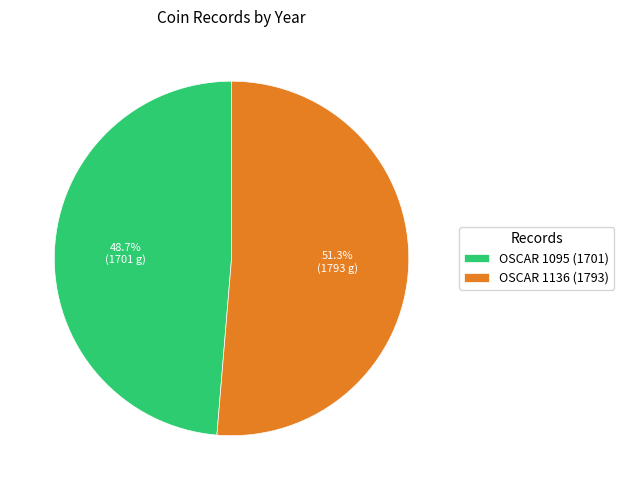

How many segments does this pie chart have?

2